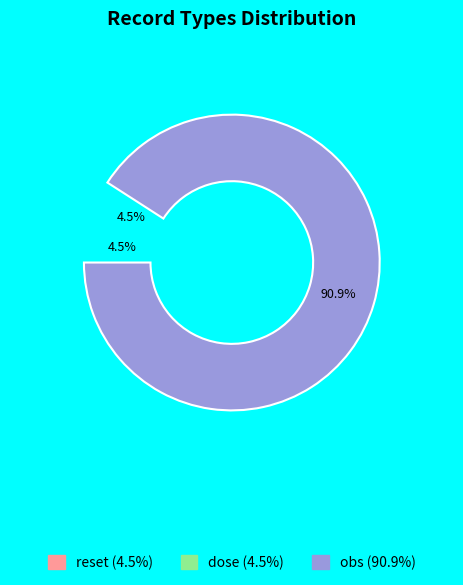

Which category has the smallest portion of the pie?

reset